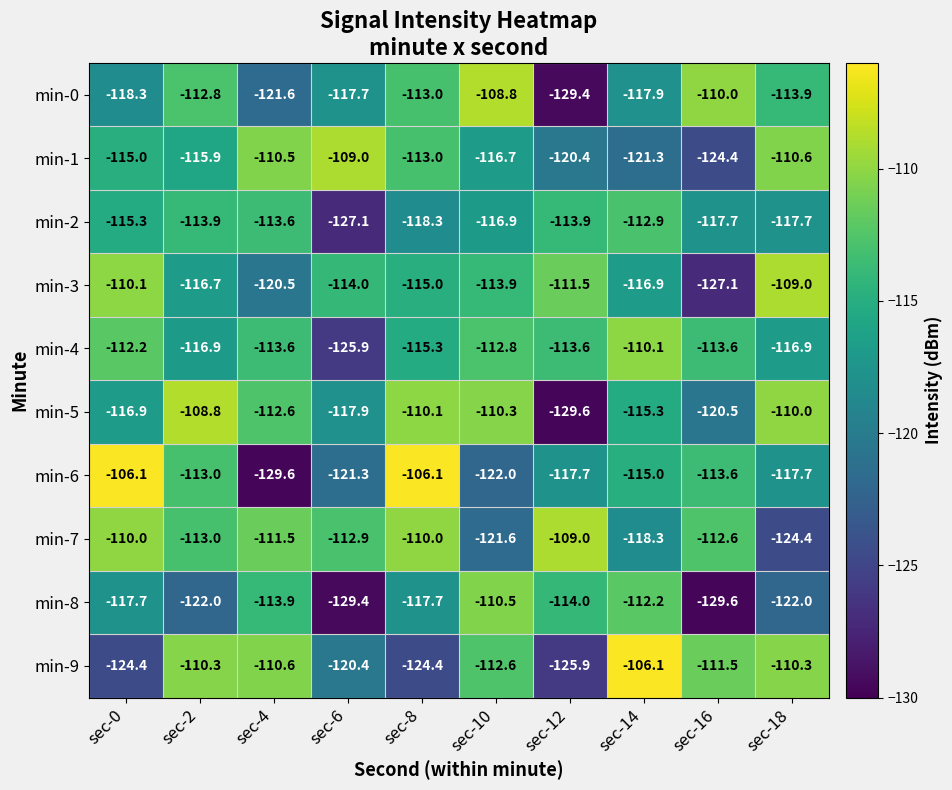

What is the total value across all series at sec-6?

-1195.6